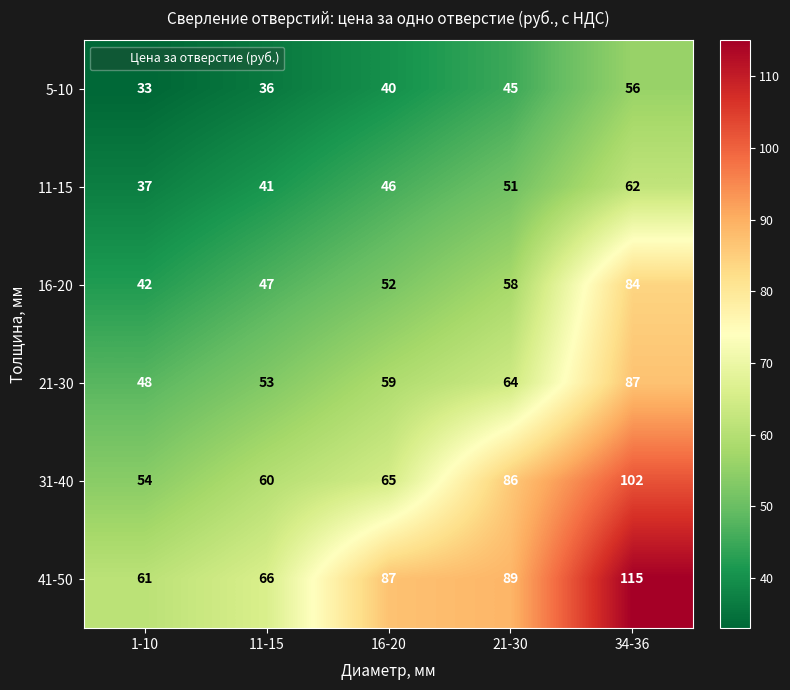

At which label is 11-15 closest to 49?

21-30